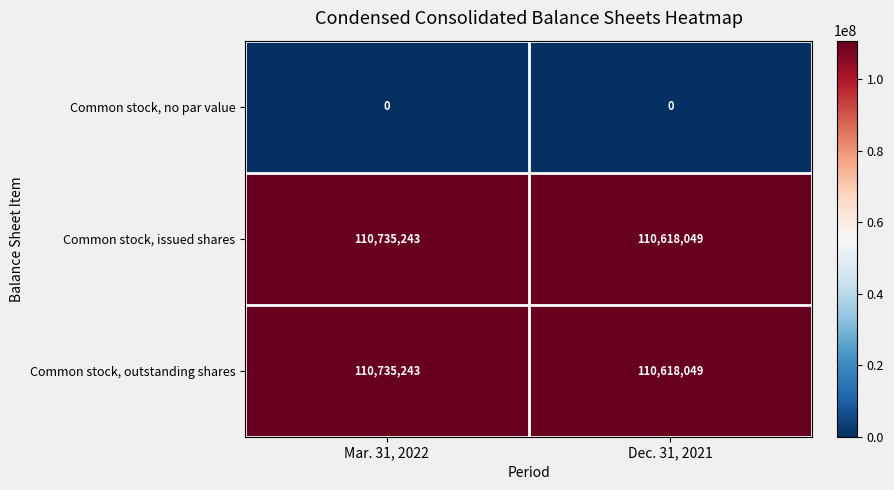

Which label corresponds to the largest value in the chart?

Mar. 31, 2022